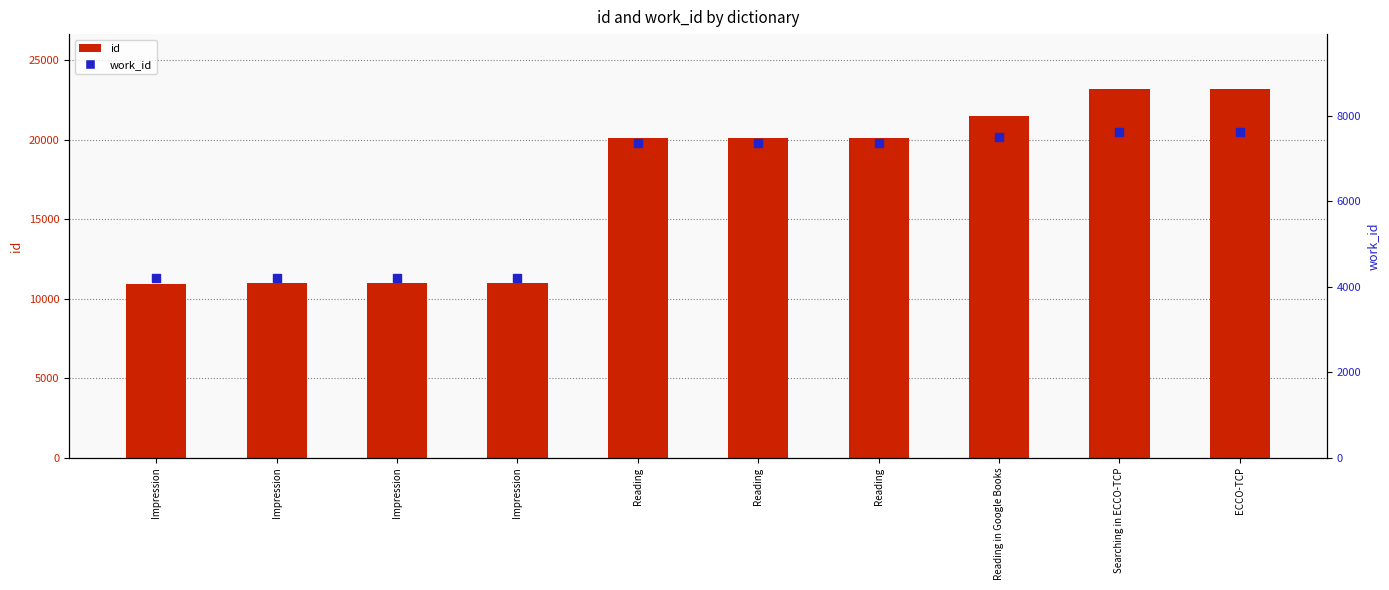

Which series contains the lowest Y value?

work_id